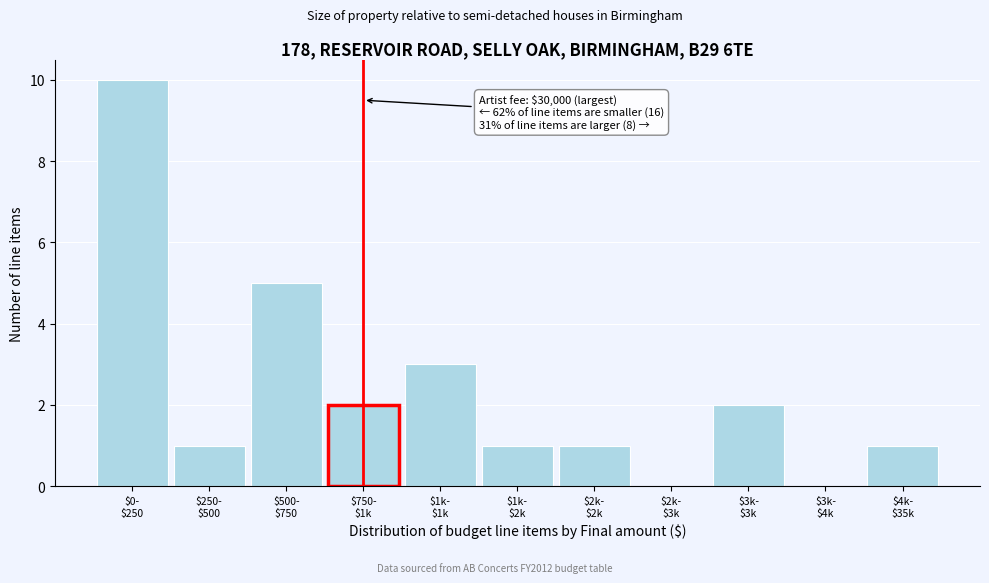

What is the maximum value shown in the chart?

10